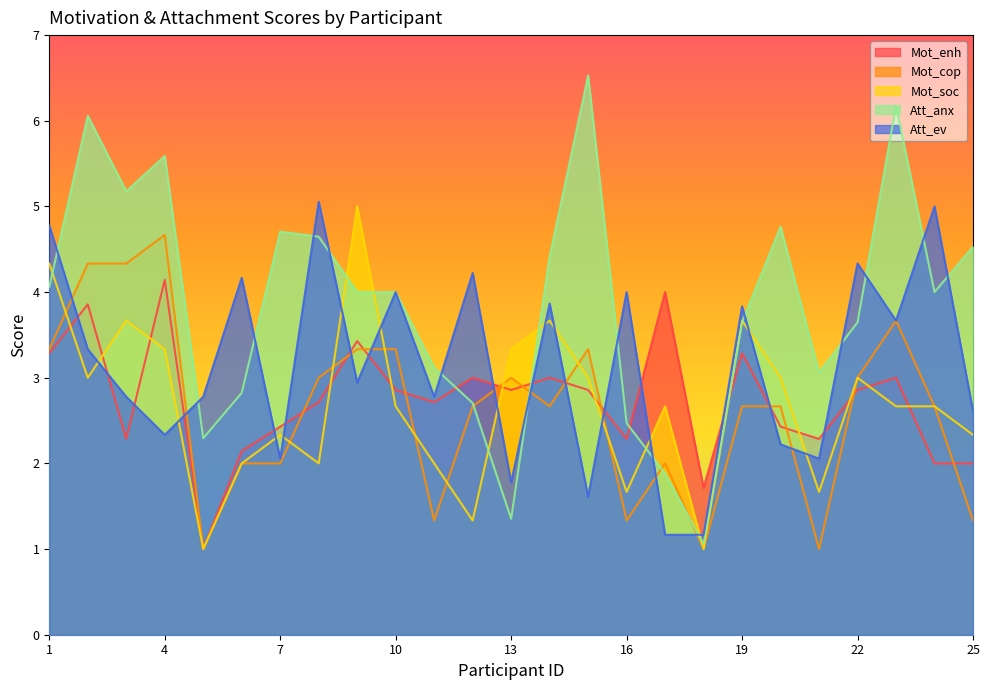

What are all the series names shown in the legend?

Mot_enh, Mot_cop, Mot_soc, Att_anx, Att_ev